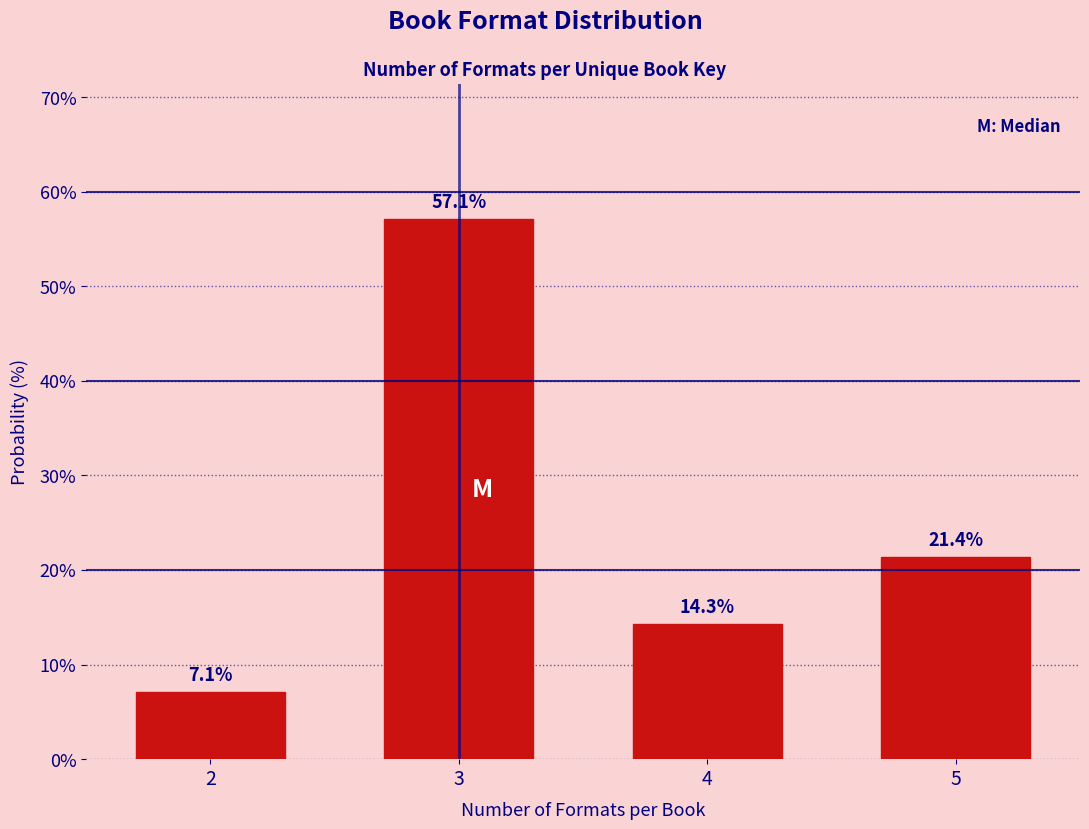

Reading right to left, extract all data points from this chart.

5=21.4	4=14.3	3=57.1	2=7.1